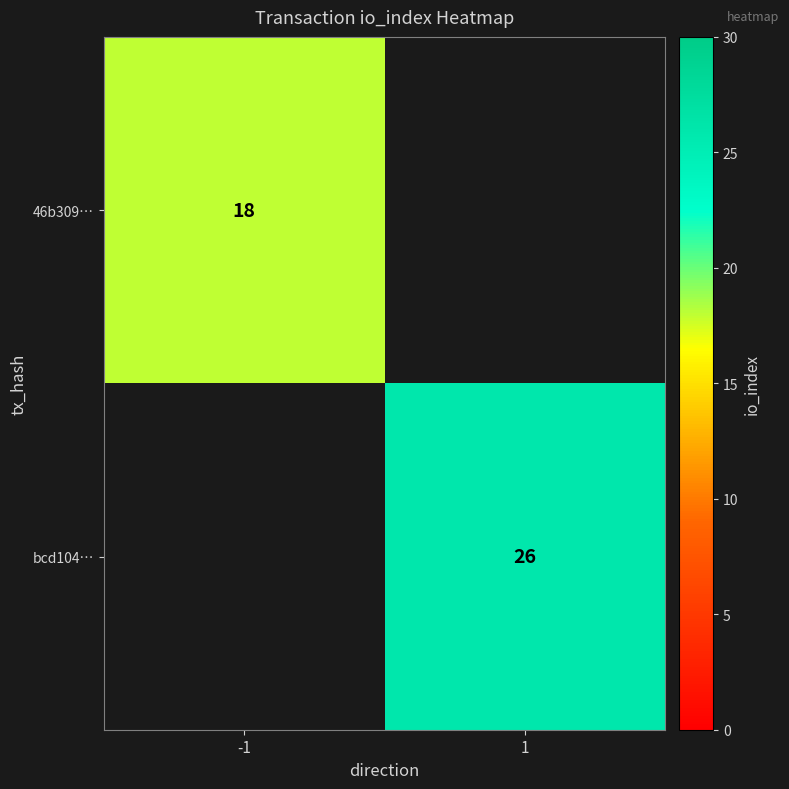

Is it true that bcd104… equals 9 at 1?

False